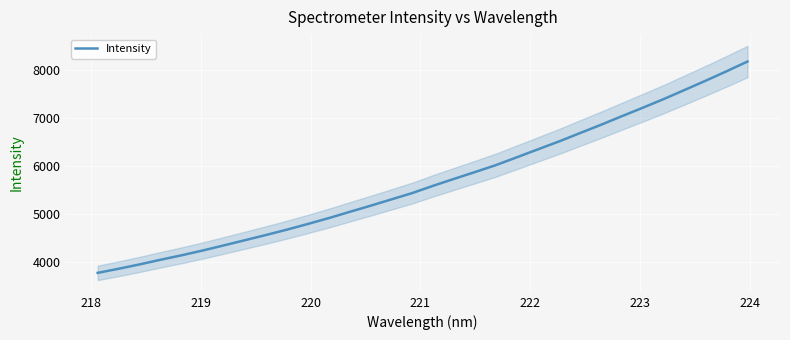

What is the highest value of the Intensity series?

8187.2